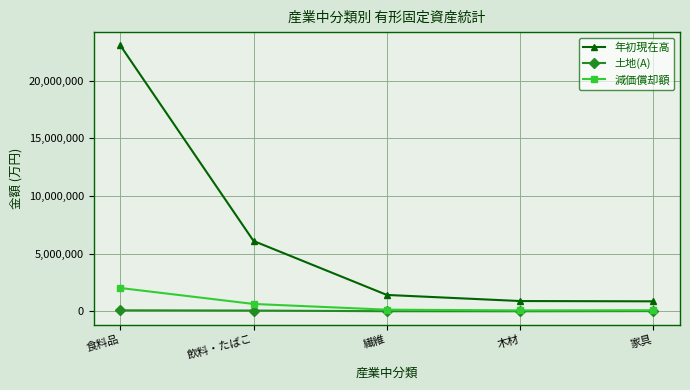

Which series has the largest total across all categories?

年初現在高